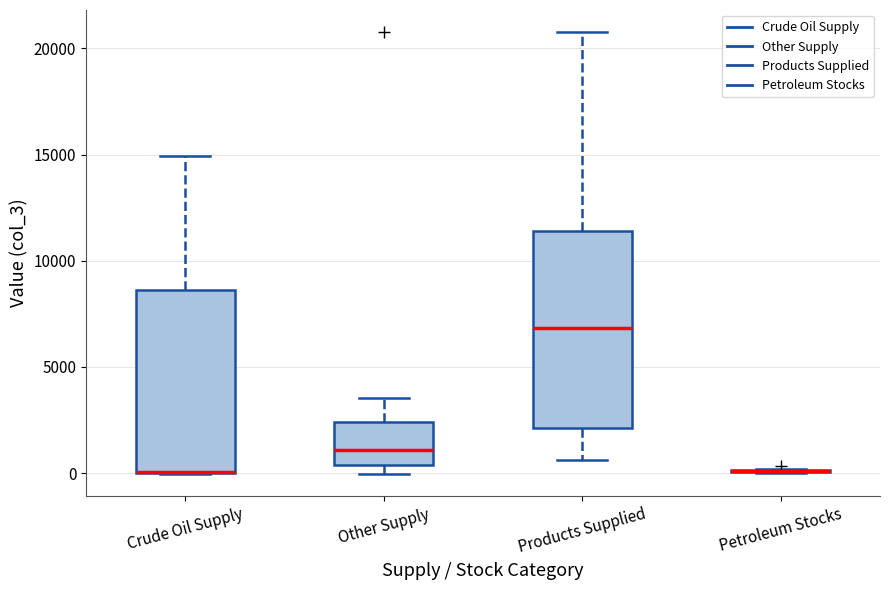

Where is the lower edge of the box for Products Supplied on the y-axis? The values are not printed on the chart, so give them approximately, as read against the axis.

2000